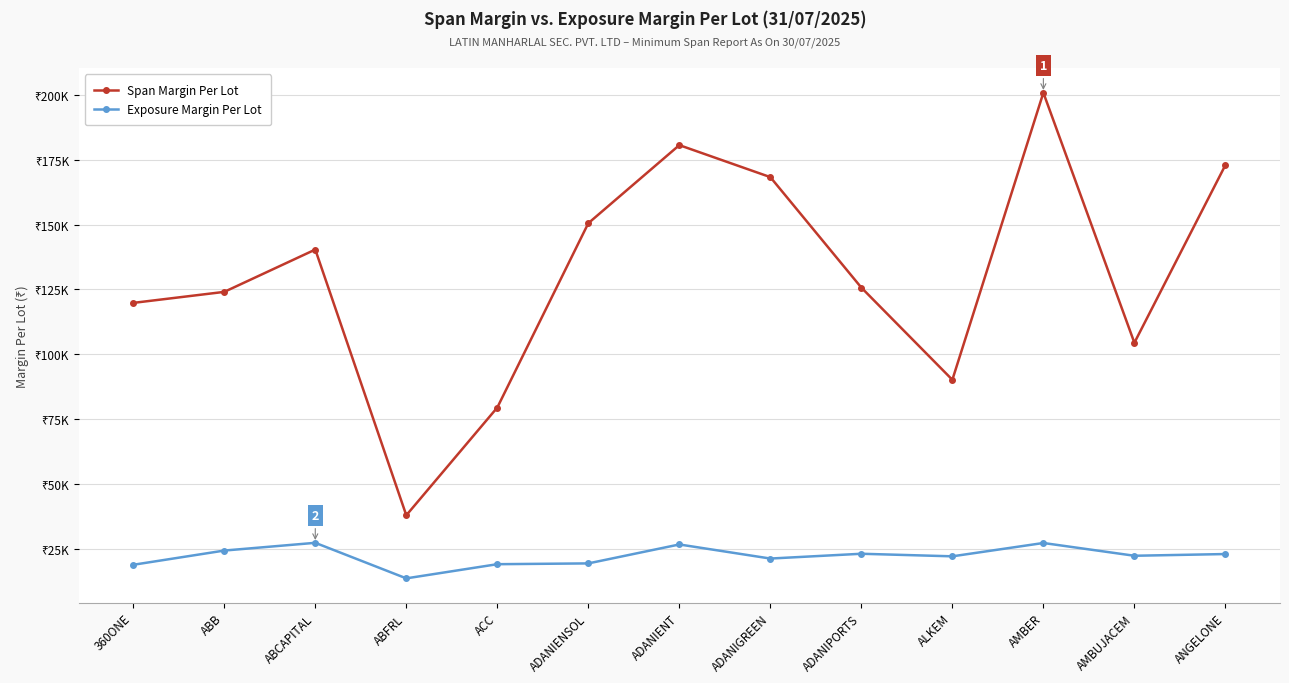

What is the highest value of the Exposure Margin Per Lot series?

27434.2